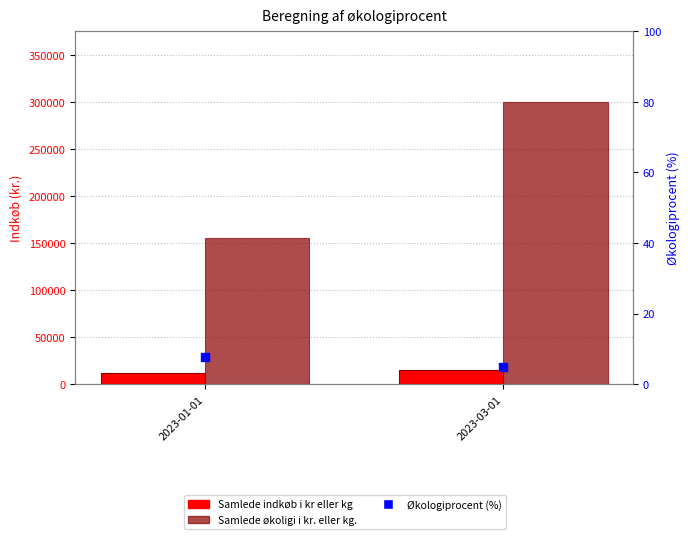

What are all the series names shown in the legend?

Samlede indkøb i kr eller kg, Samlede økoligi i kr. eller kg., Økologiprocent (%)